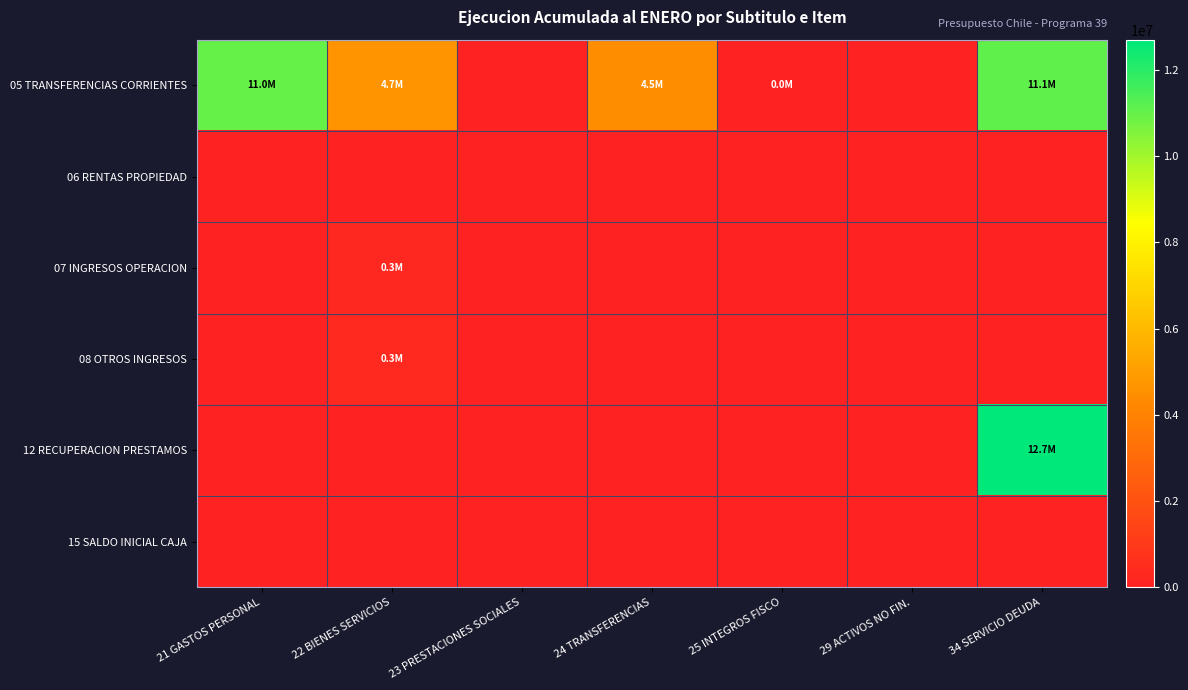

Reading left to right, extract all data points from this chart.

05 TRANSFERENCIAS CORRIENTES: 21 GASTOS PERSONAL=11000065	22 BIENES SERVICIOS=4651731	23 PRESTACIONES SOCIALES=0	24 TRANSFERENCIAS=4453056	25 INTEGROS FISCO=12585	29 ACTIVOS NO FIN.=0	34 SERVICIO DEUDA=11100890
06 RENTAS PROPIEDAD: 21 GASTOS PERSONAL=0	22 BIENES SERVICIOS=0	23 PRESTACIONES SOCIALES=0	24 TRANSFERENCIAS=0	25 INTEGROS FISCO=0	29 ACTIVOS NO FIN.=0	34 SERVICIO DEUDA=0
07 INGRESOS OPERACION: 21 GASTOS PERSONAL=0	22 BIENES SERVICIOS=256324	23 PRESTACIONES SOCIALES=0	24 TRANSFERENCIAS=0	25 INTEGROS FISCO=0	29 ACTIVOS NO FIN.=0	34 SERVICIO DEUDA=0
08 OTROS INGRESOS: 21 GASTOS PERSONAL=0	22 BIENES SERVICIOS=329294	23 PRESTACIONES SOCIALES=0	24 TRANSFERENCIAS=0	25 INTEGROS FISCO=0	29 ACTIVOS NO FIN.=0	34 SERVICIO DEUDA=0
12 RECUPERACION PRESTAMOS: 21 GASTOS PERSONAL=0	22 BIENES SERVICIOS=0	23 PRESTACIONES SOCIALES=0	24 TRANSFERENCIAS=0	25 INTEGROS FISCO=0	29 ACTIVOS NO FIN.=0	34 SERVICIO DEUDA=12701368
15 SALDO INICIAL CAJA: 21 GASTOS PERSONAL=0	22 BIENES SERVICIOS=0	23 PRESTACIONES SOCIALES=0	24 TRANSFERENCIAS=0	25 INTEGROS FISCO=0	29 ACTIVOS NO FIN.=0	34 SERVICIO DEUDA=0